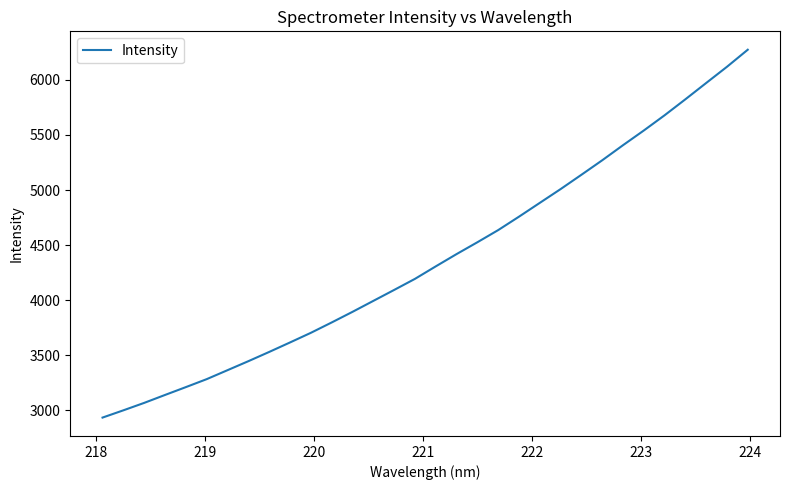

Reading left to right, what are all the values shown in this chart?

2935.6	3001.4	3068.9	3140.9	3212.0	3284.3	3365.7	3447.2	3531.1	3617.1	3704.4	3798.4	3894.7	3994.1	4093.3	4193.9	4307.3	4418.6	4526.0	4636.3	4758.1	4883.3	5008.2	5138.0	5269.5	5406.4	5539.7	5677.8	5822.8	5970.6	6117.7	6272.5